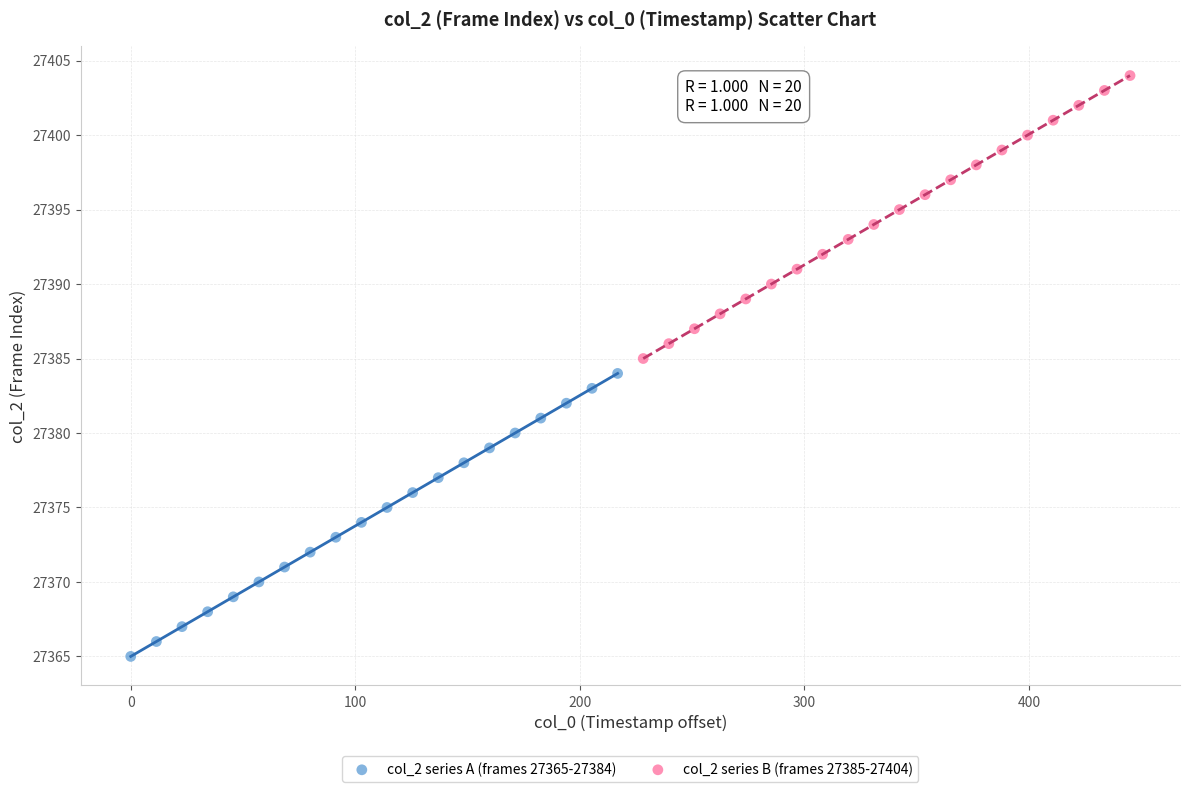

Which series reaches the maximum Y coordinate?

col_2 series B (frames 27385-27404)